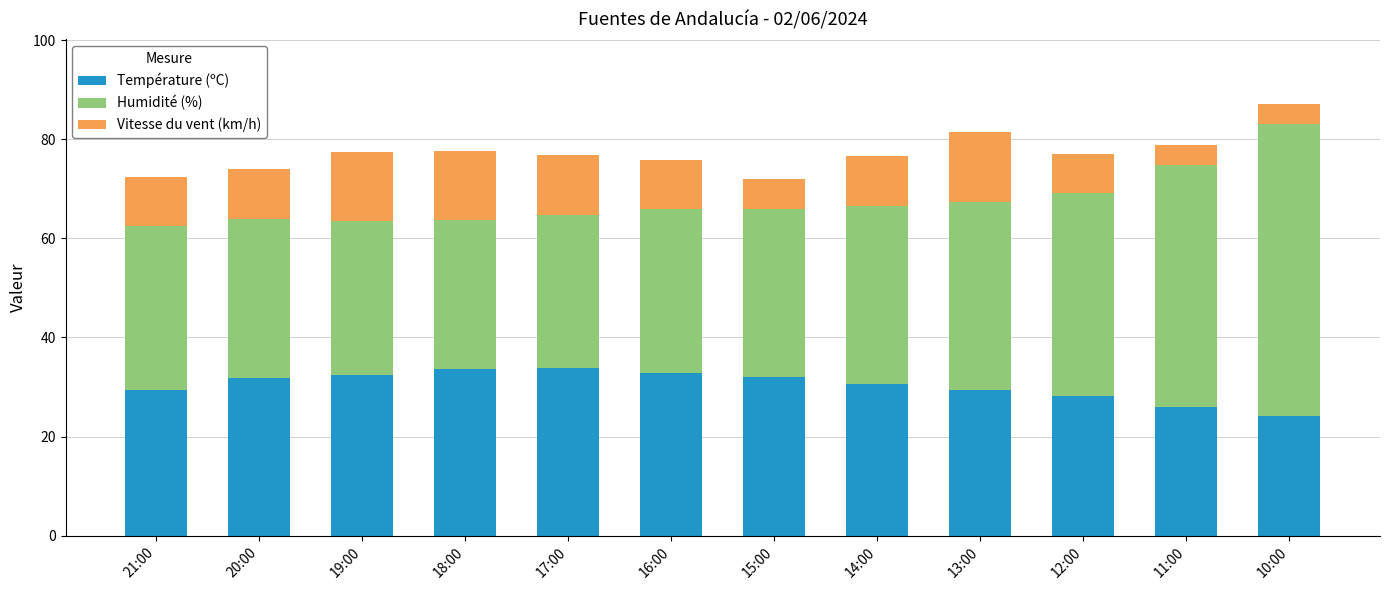

What is the total value across all series at 19:00?

77.5